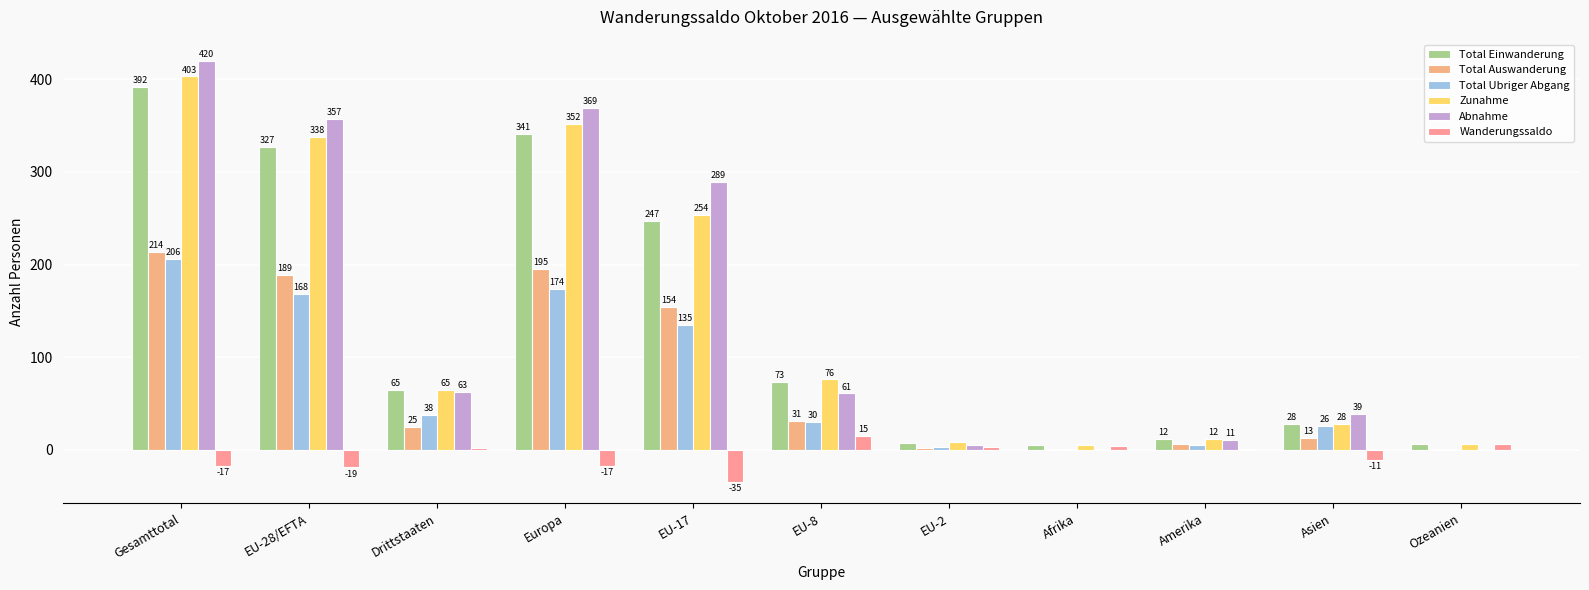

True or false: Total Auswanderung has a value of 121 at Gesamttotal.

False